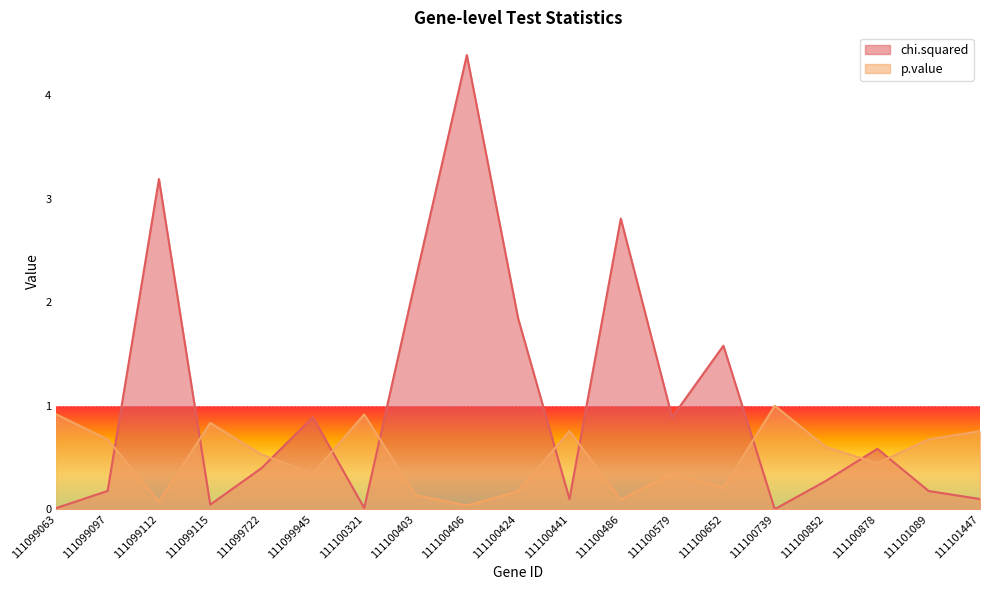

Where do chi.squared and p.value first cross each other?

111099097 and 111099112